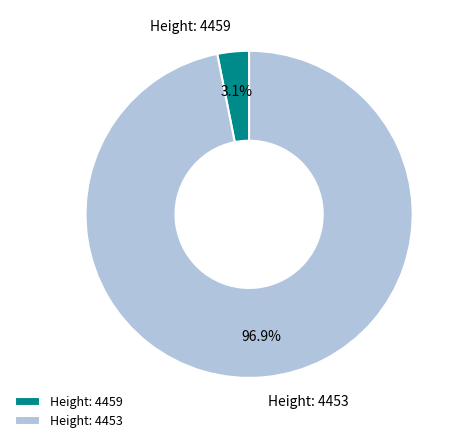

How many slices are in this pie chart?

2